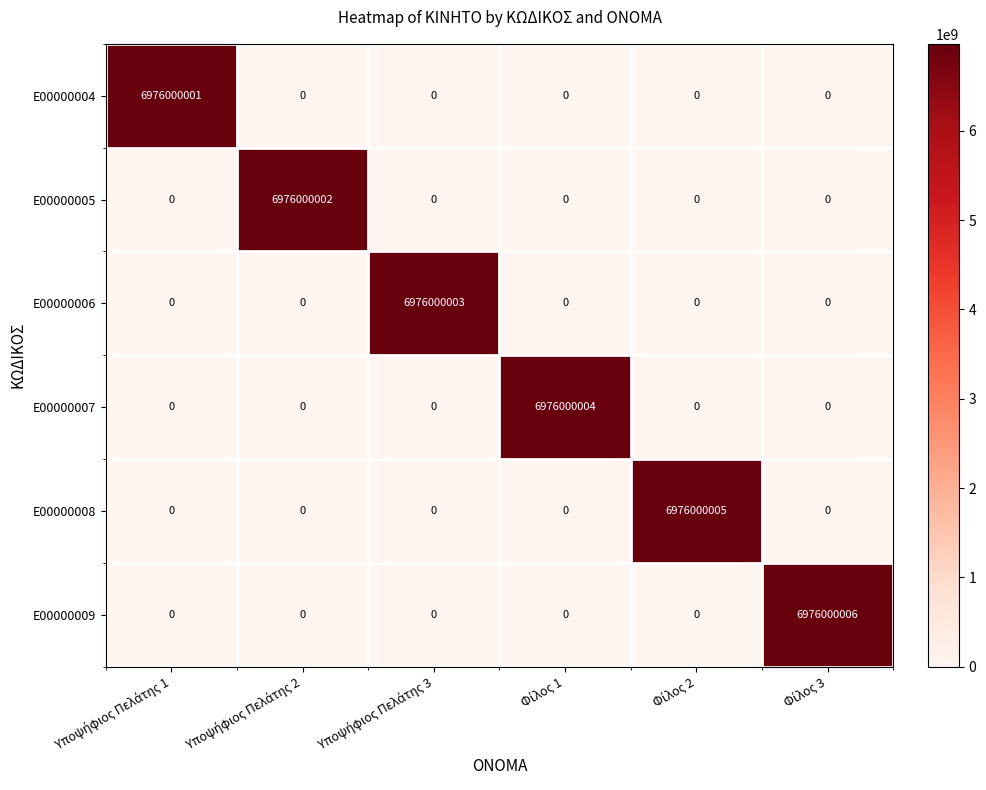

List the series in order of their peak value, lowest first.

Ε00000004, Ε00000005, Ε00000006, Ε00000007, Ε00000008, Ε00000009